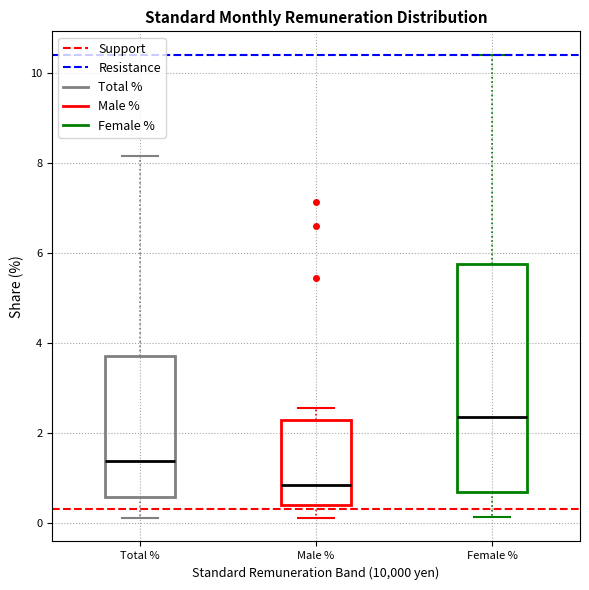

Which box's median line is the lowest?

Male %